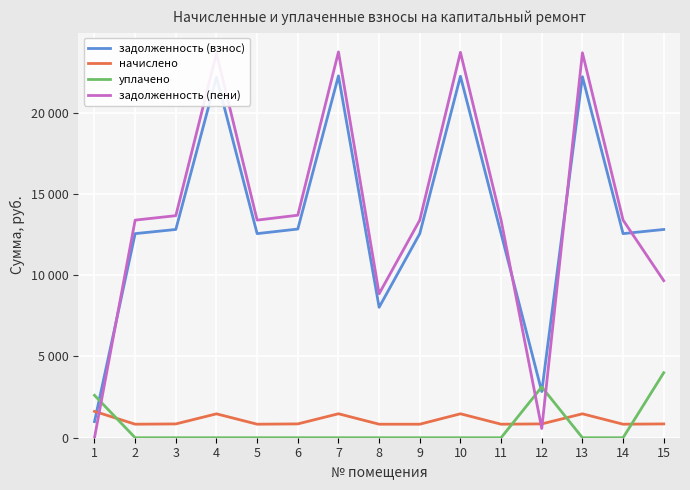

True or false: уплачено has more than 2 interior local peaks.

False